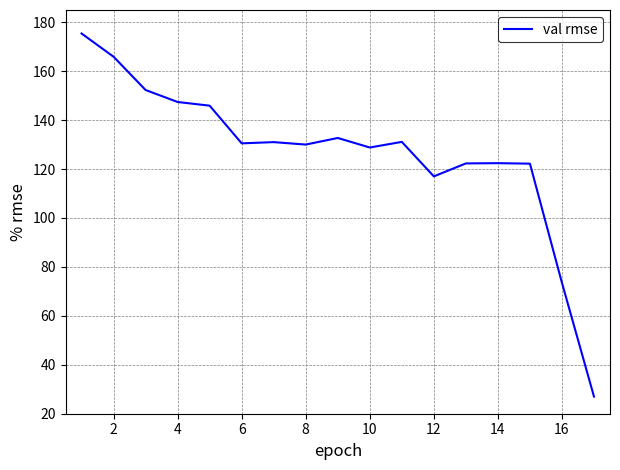

What is the minimum value shown in the chart?

27.0